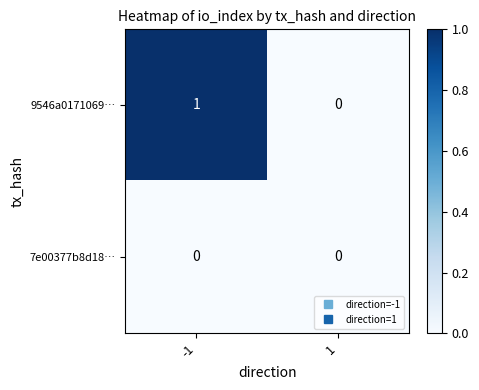

What is the spread (max minus min) of values at -1?

1